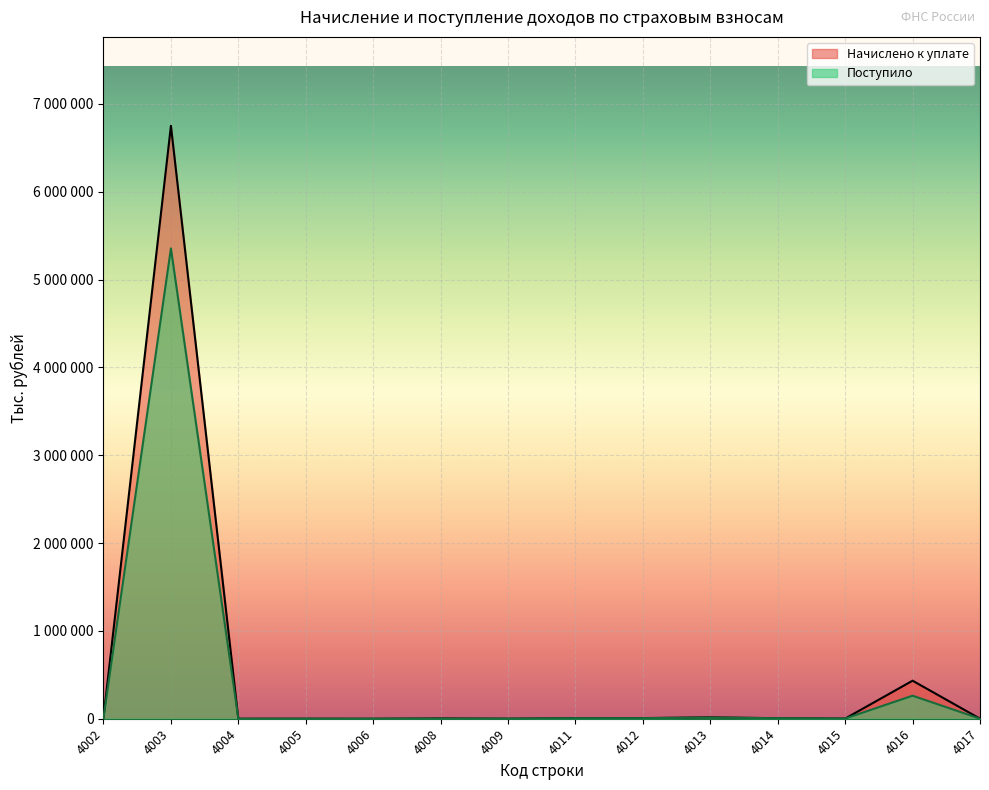

How many values in the Поступило series exceed 5743?

6